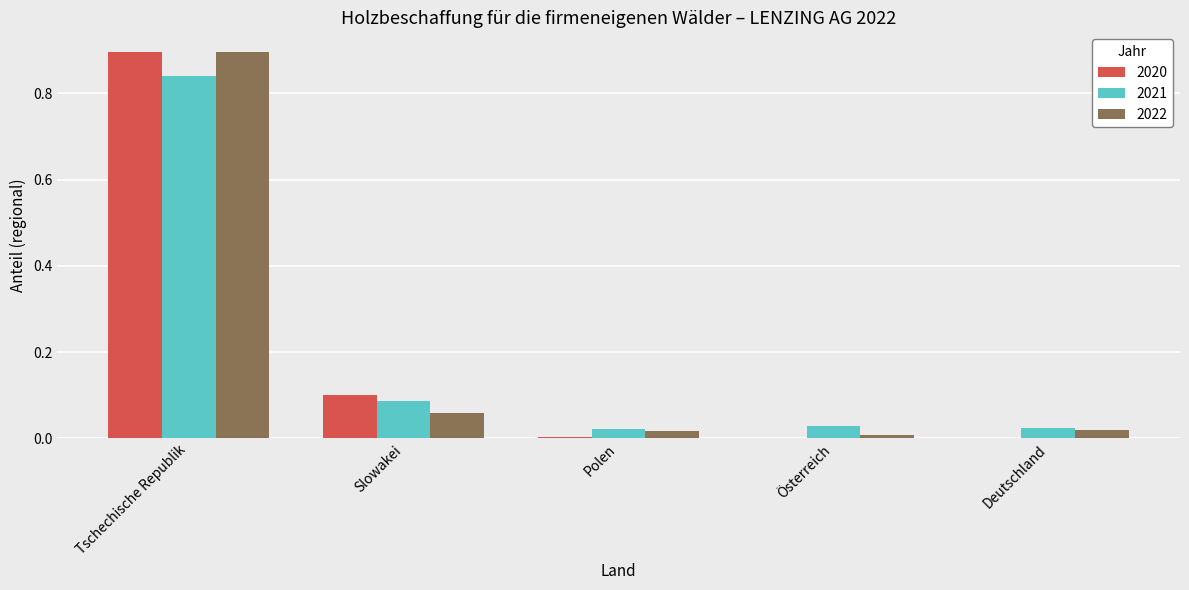

What is the greatest value displayed?

0.9